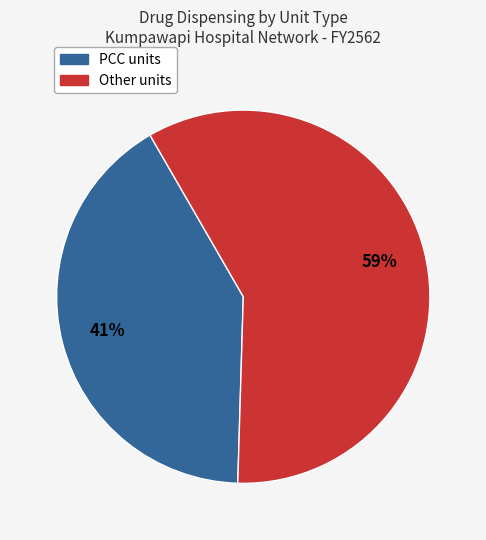

How many segments does this pie chart have?

2